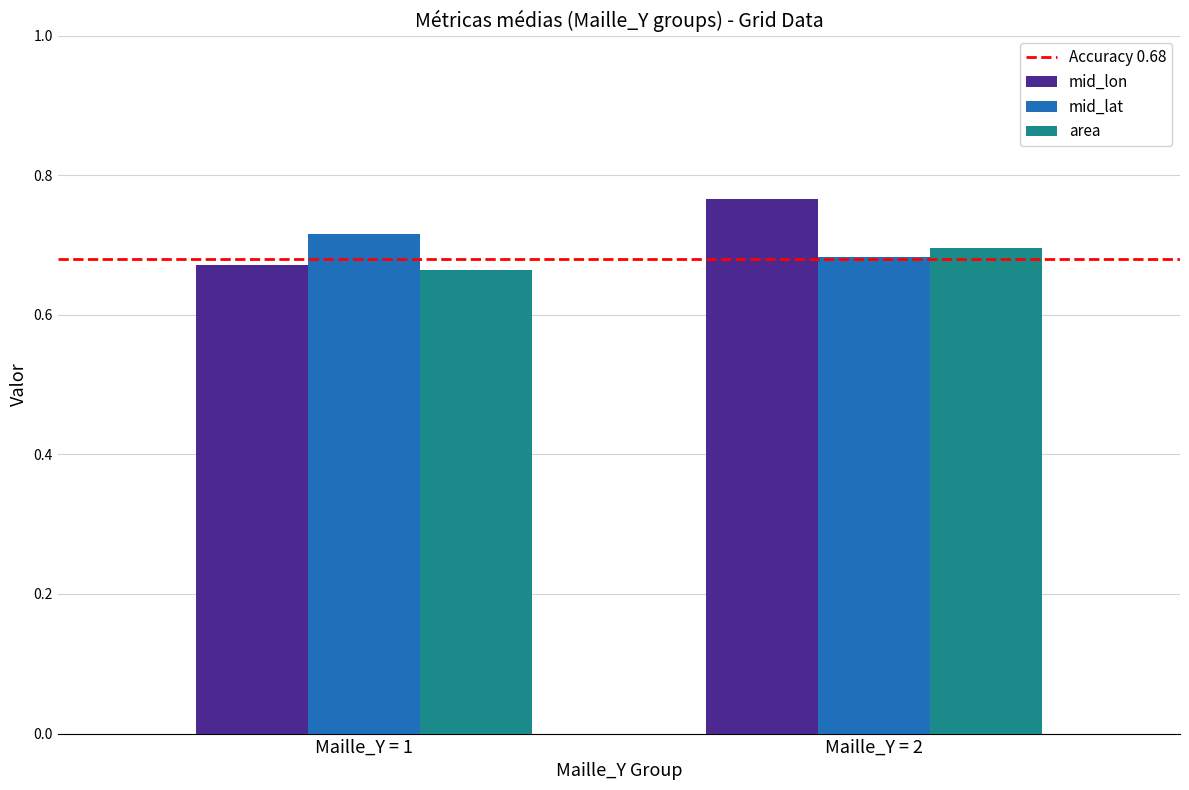

The value of mid_lat at Maille_Y = 2 is 0.7. True or false?

True